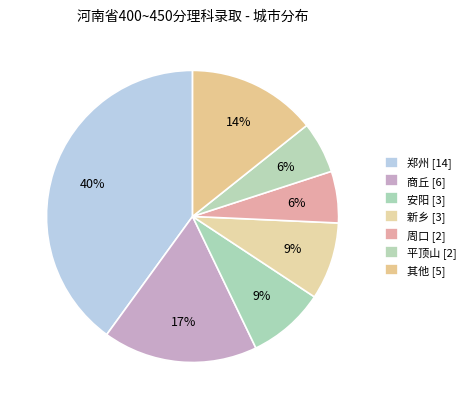

Which category has the biggest portion of the pie?

郑州 [14]